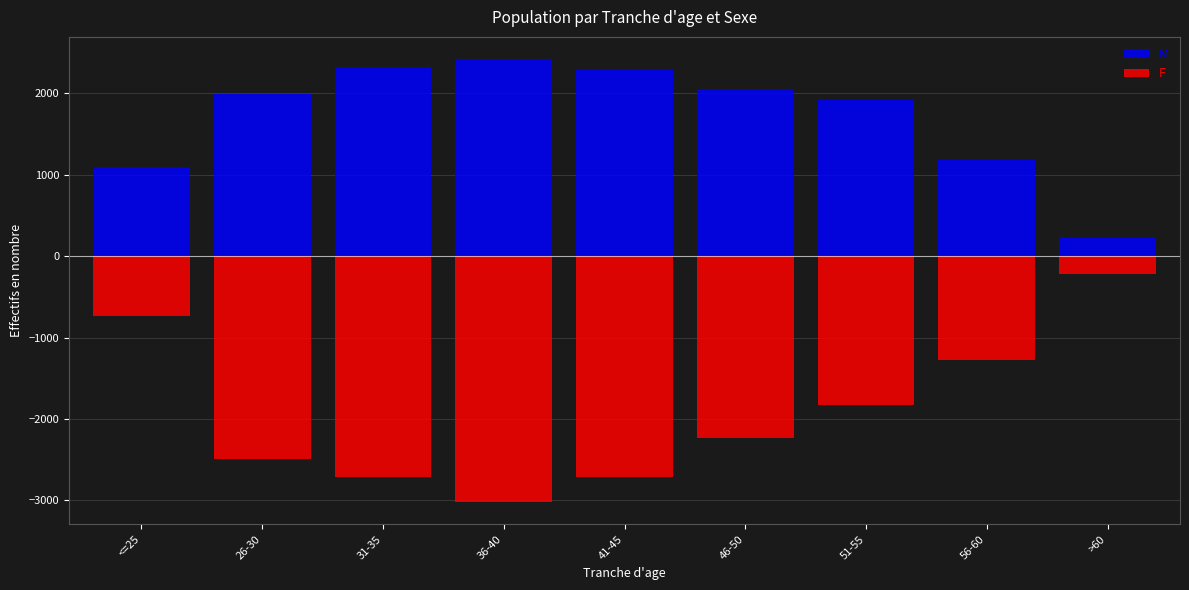

What is the minimum value for M?

236